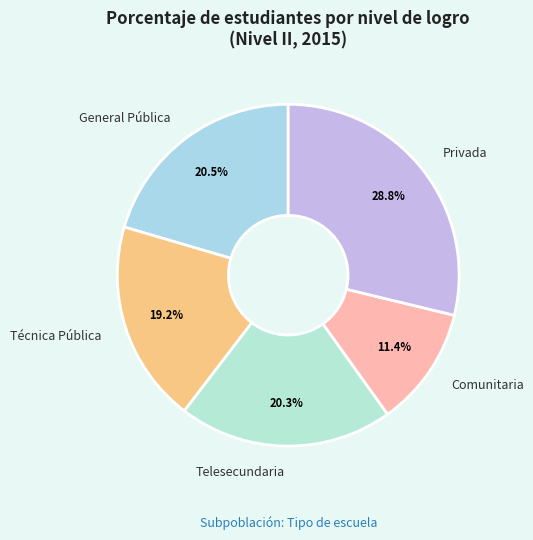

How many slices are in this pie chart?

5